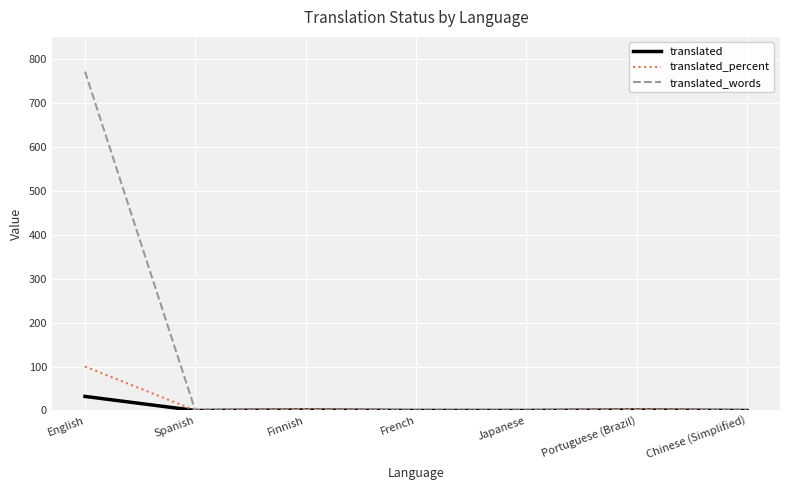

Which series has the largest total across all categories?

translated_words